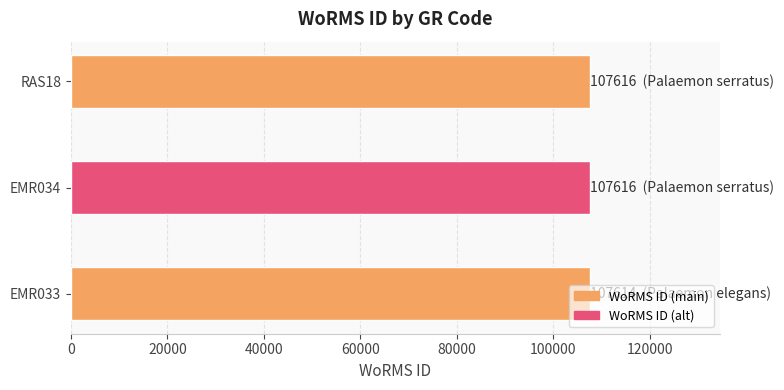

Is it true that the value at EMR033 is 144936?

False